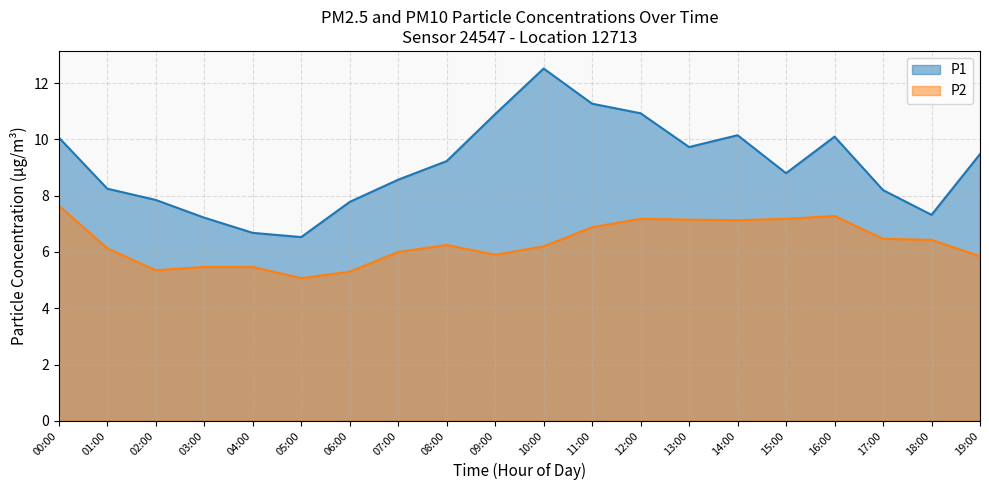

Count the number of data series in this chart.

2